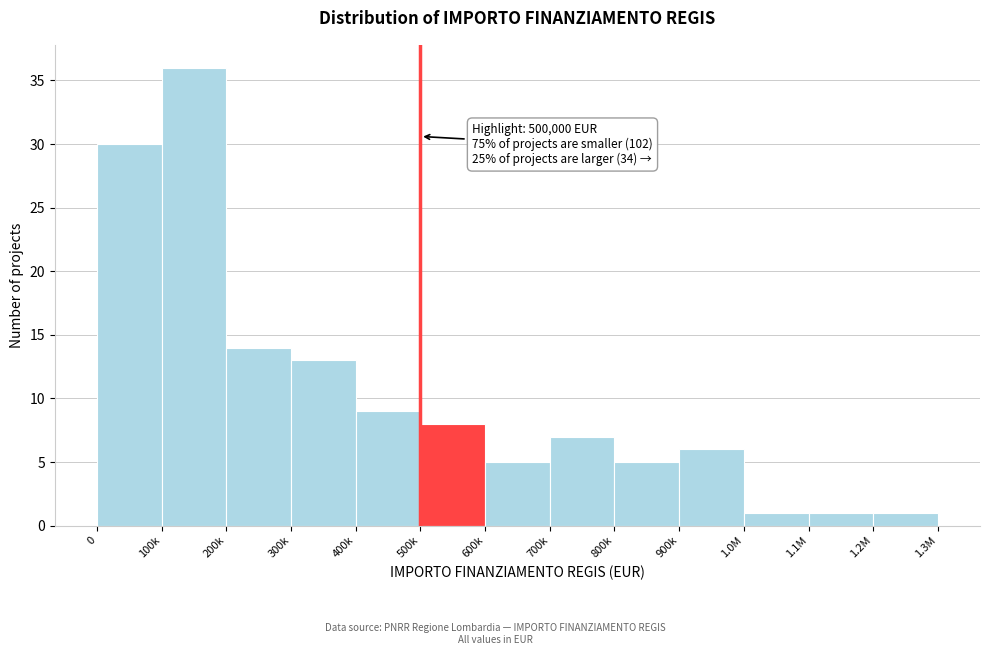

Reading left to right, what are all the values shown in this chart?

0=30	100k=36	200k=14	300k=13	400k=9	500k=8	600k=5	700k=7	800k=5	900k=6	1.0M=1	1.1M=1	1.2M=1